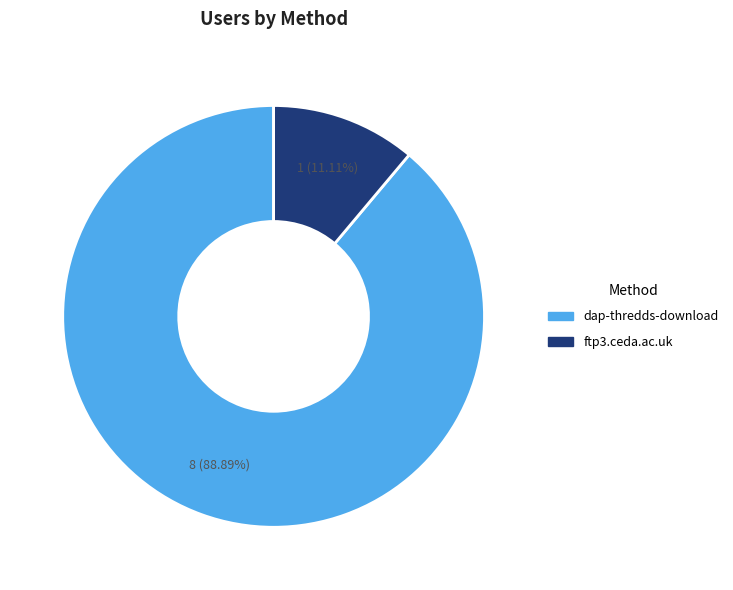

What percentage is the ftp3.ceda.ac.uk slice, to the nearest percent?

11%